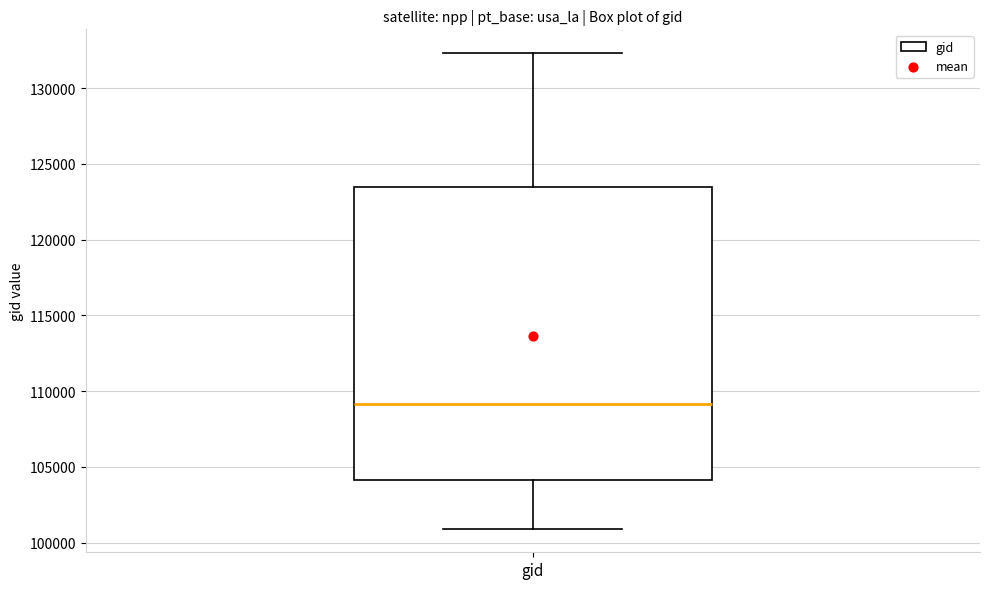

Transcribe this box plot: give where the median line is, the range the box spans, and where the two whiskers end, as read against the y-axis. The values are not printed on the chart, so give them approximately, as read against the axis.

median 109000, box 104000 to 123500, whiskers 101000 to 132500